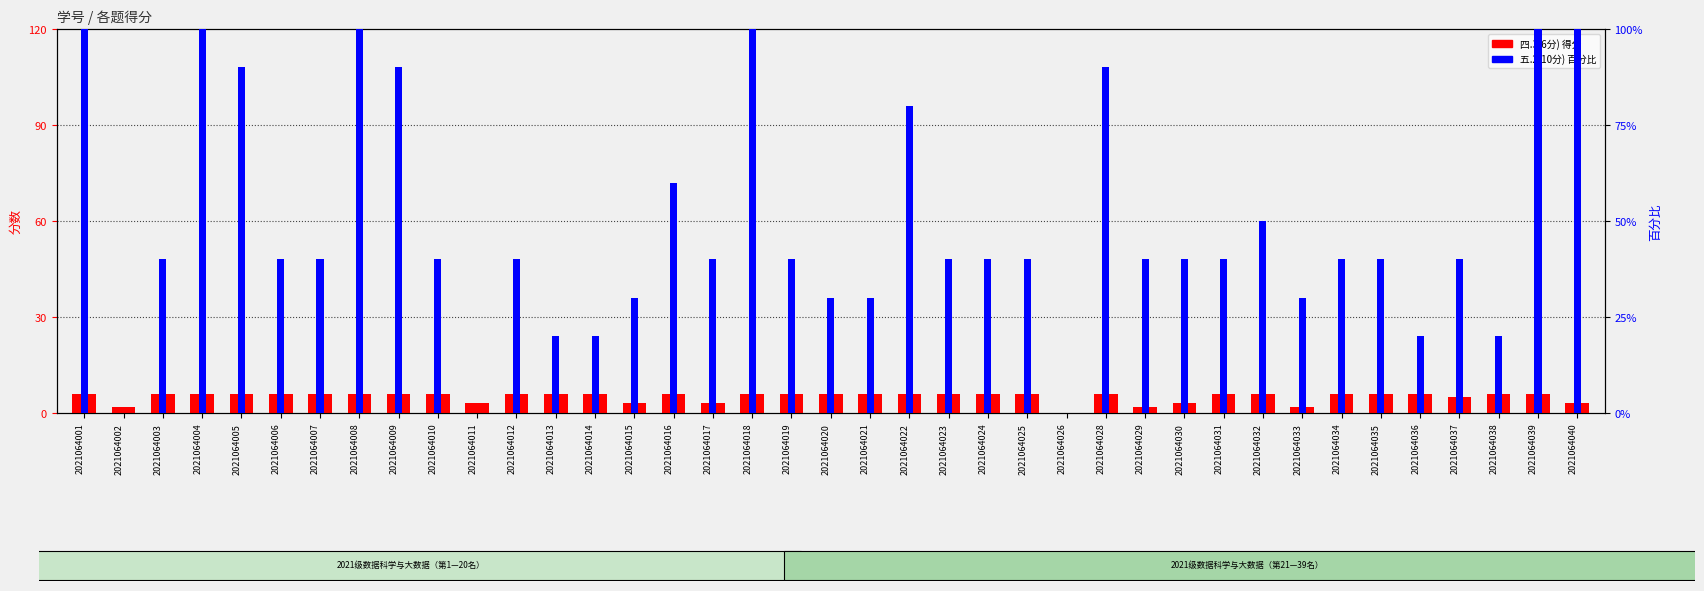

Count the number of data series in this chart.

2